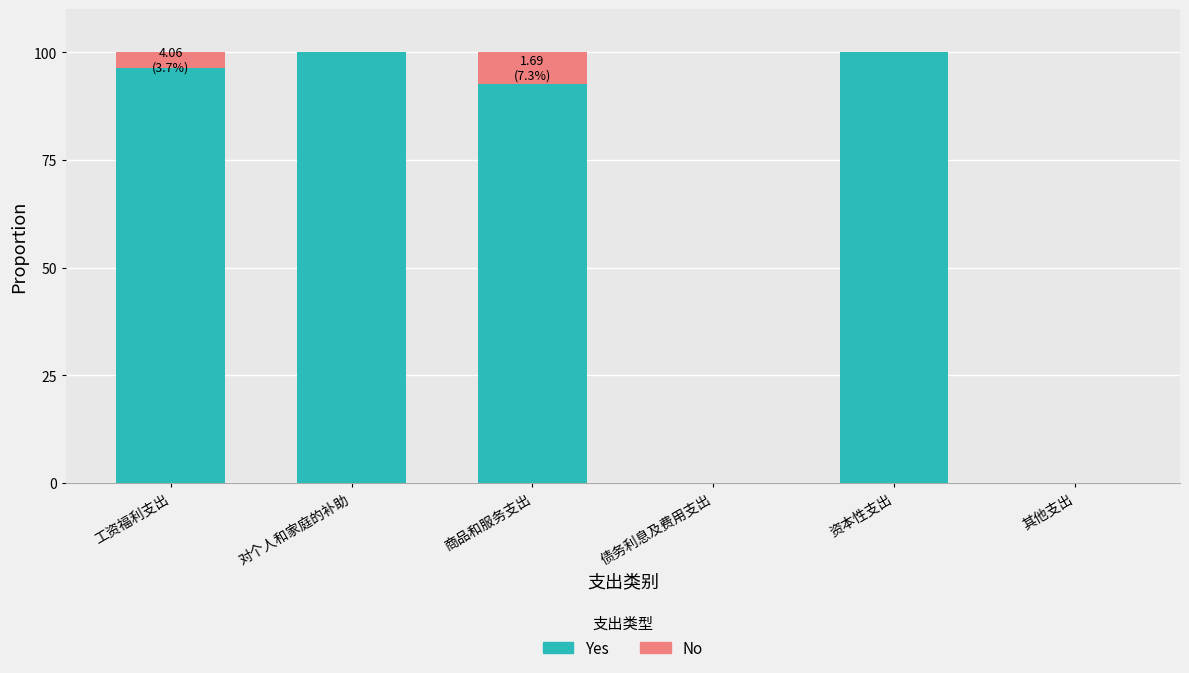

The value of Yes at 商品和服务支出 is 126.5. True or false?

False